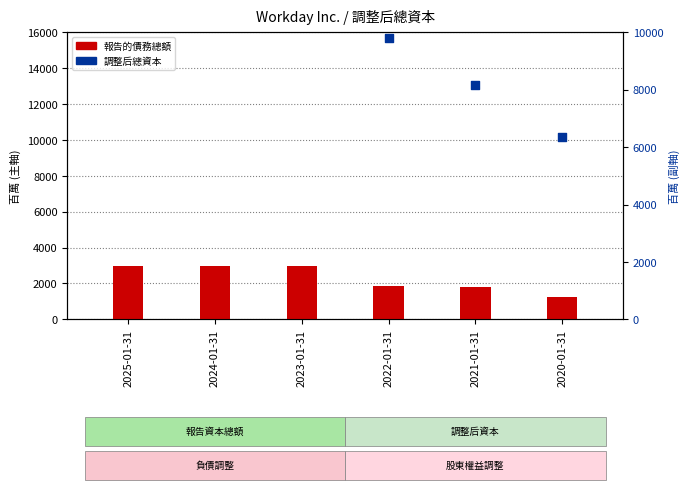

Which series has the largest total across all categories?

調整后總資本